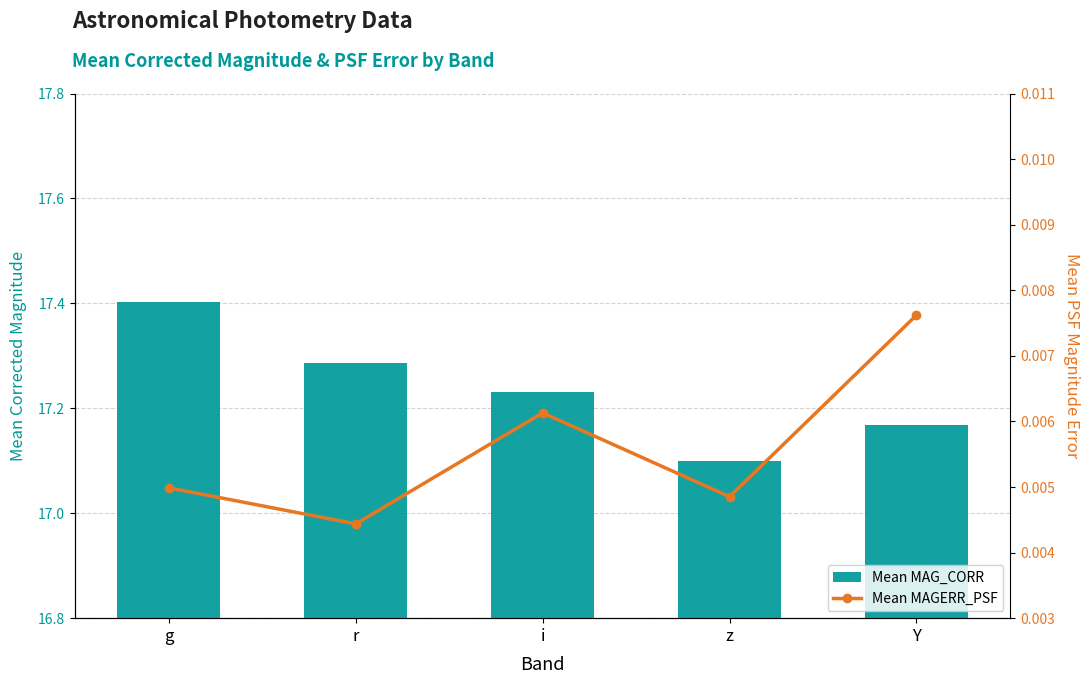

Does the chart contain any negative values?

No